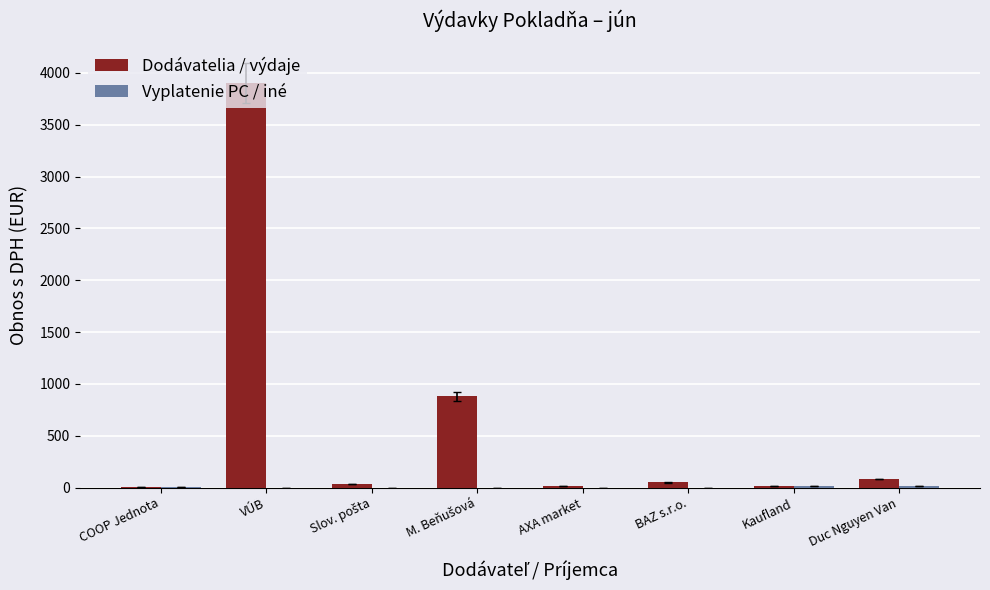

Which label corresponds to the largest value in the chart?

VÚB